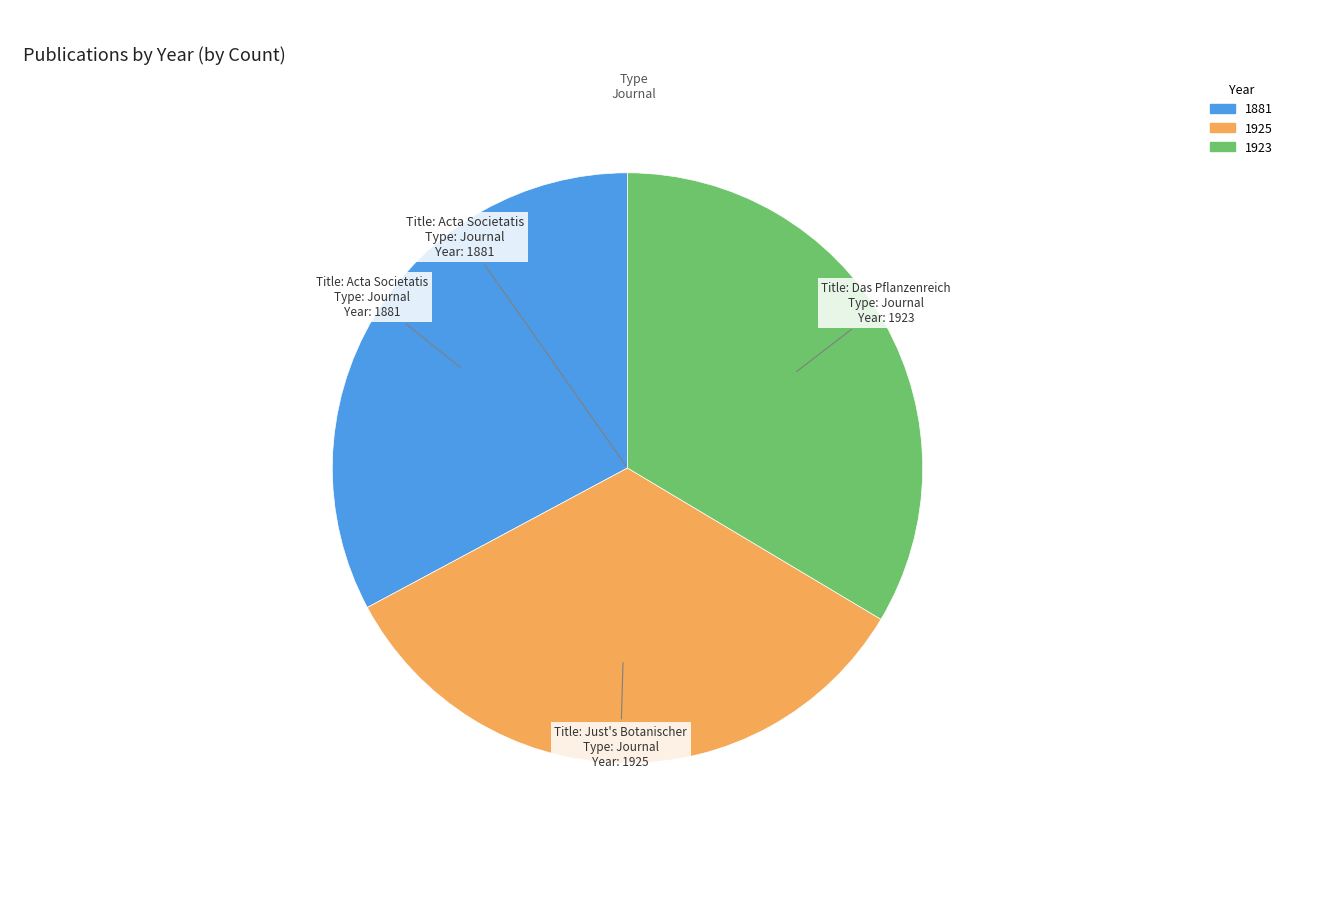

Does any single category account for the majority?

No